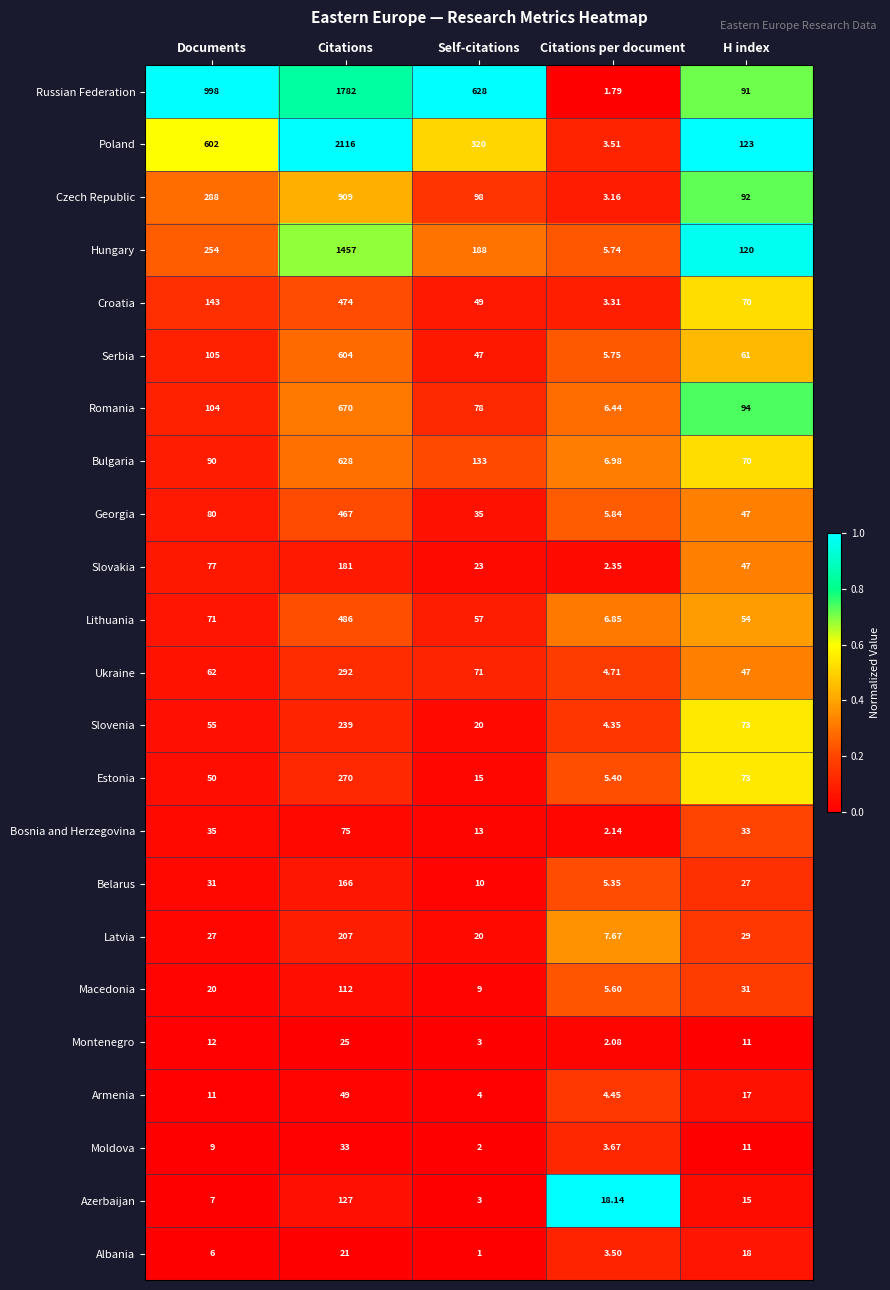

Which category has the lowest value in the Bulgaria series?

Citations per document